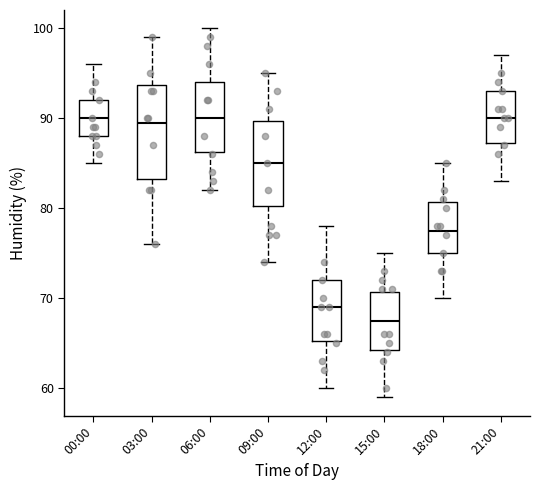

Where does the upper whisker of the box for 21:00 end on the y-axis? The values are not printed on the chart, so give them approximately, as read against the axis.

97